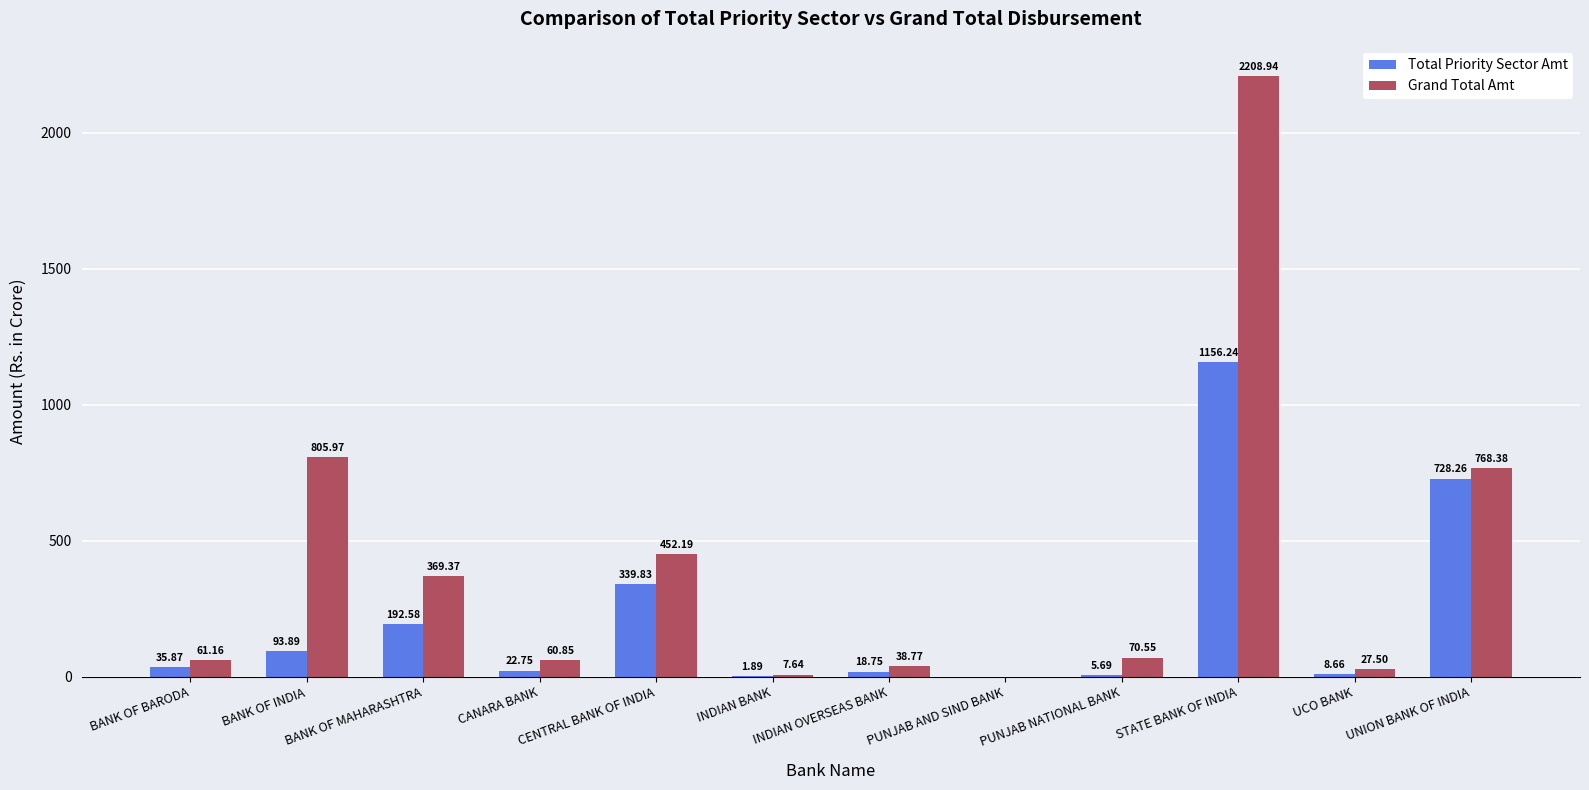

What is the sum of the Grand Total Amt values at INDIAN BANK and STATE BANK OF INDIA?

2216.6